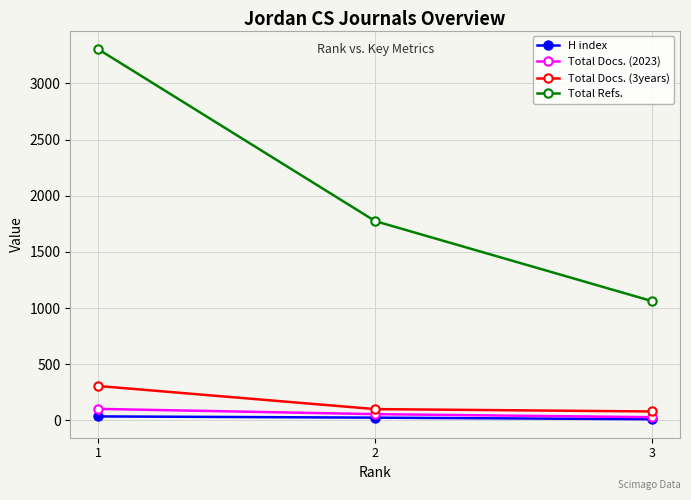

True or false: Total Docs. (2023) has a value of 28 at 3.

True